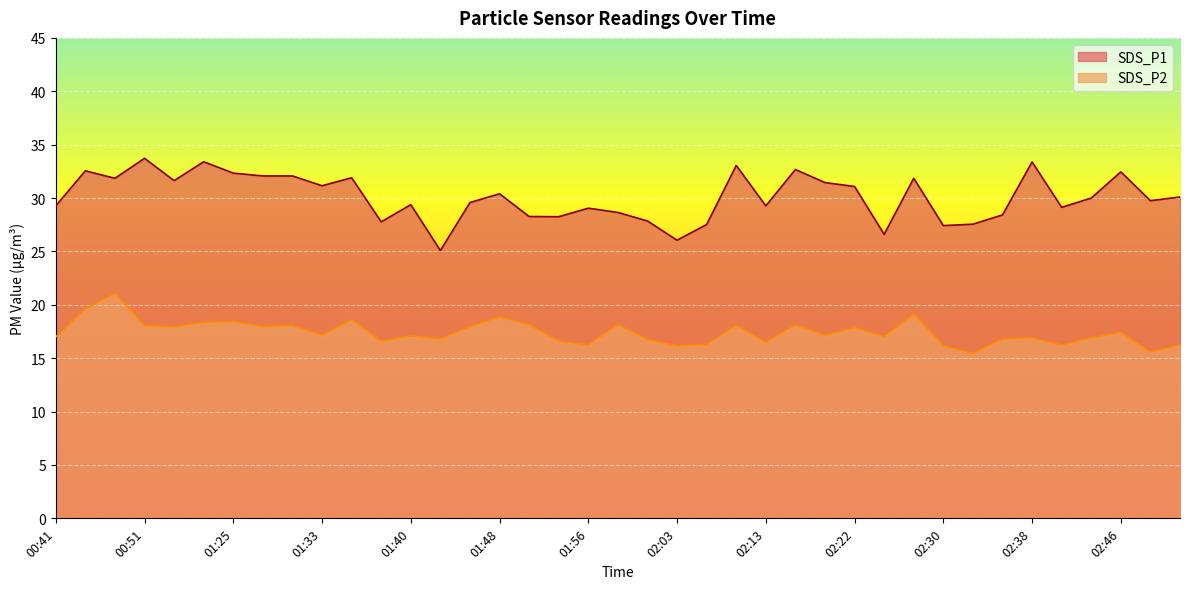

What is the smallest value displayed?

15.4